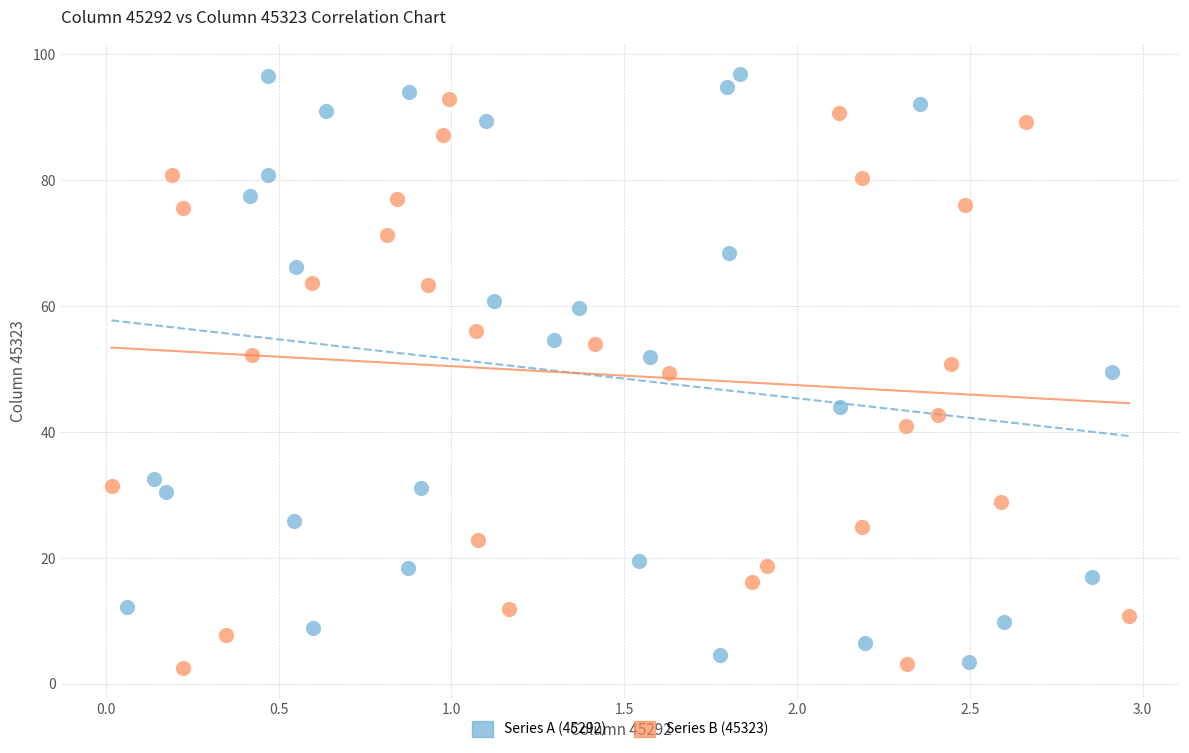

Which series has the largest Y range (max minus min)?

Series A (45292)